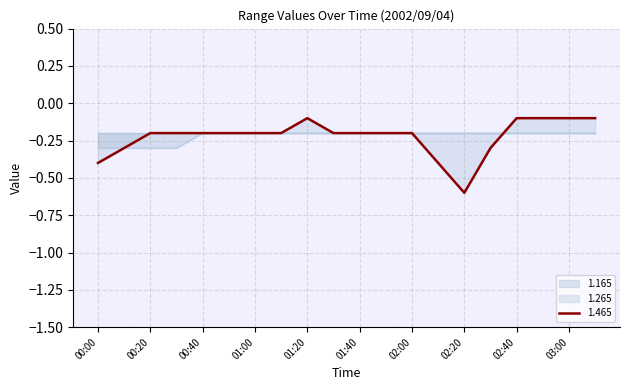

What is the value of the 1.465 point at the 18th from the left?

-0.1